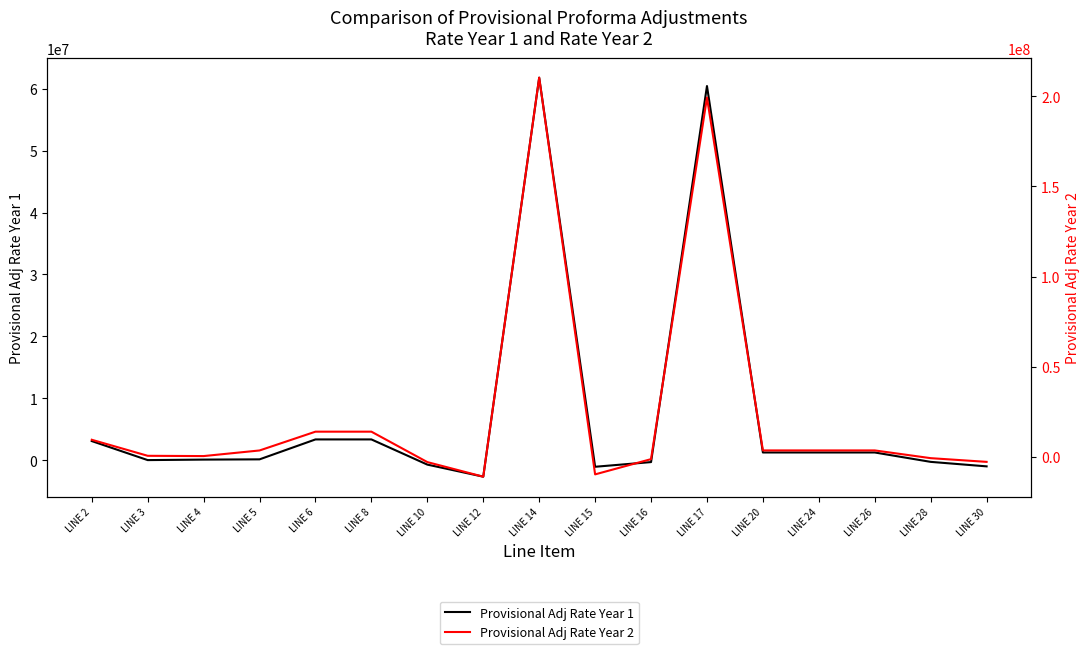

Which has a higher value, LINE 28 or LINE 30?

LINE 28